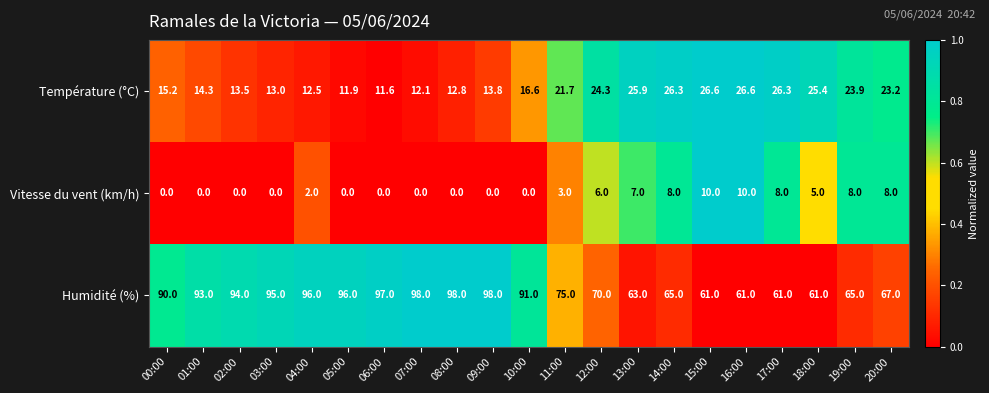

At which category is the sum across all series the highest?

09:00